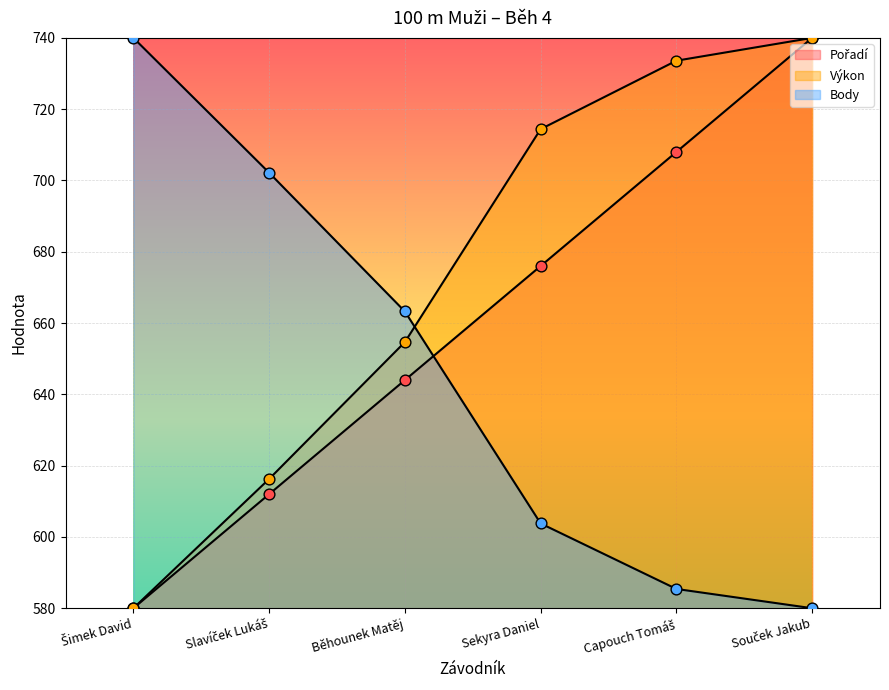

Which series has the largest Y range (max minus min)?

Pořadí